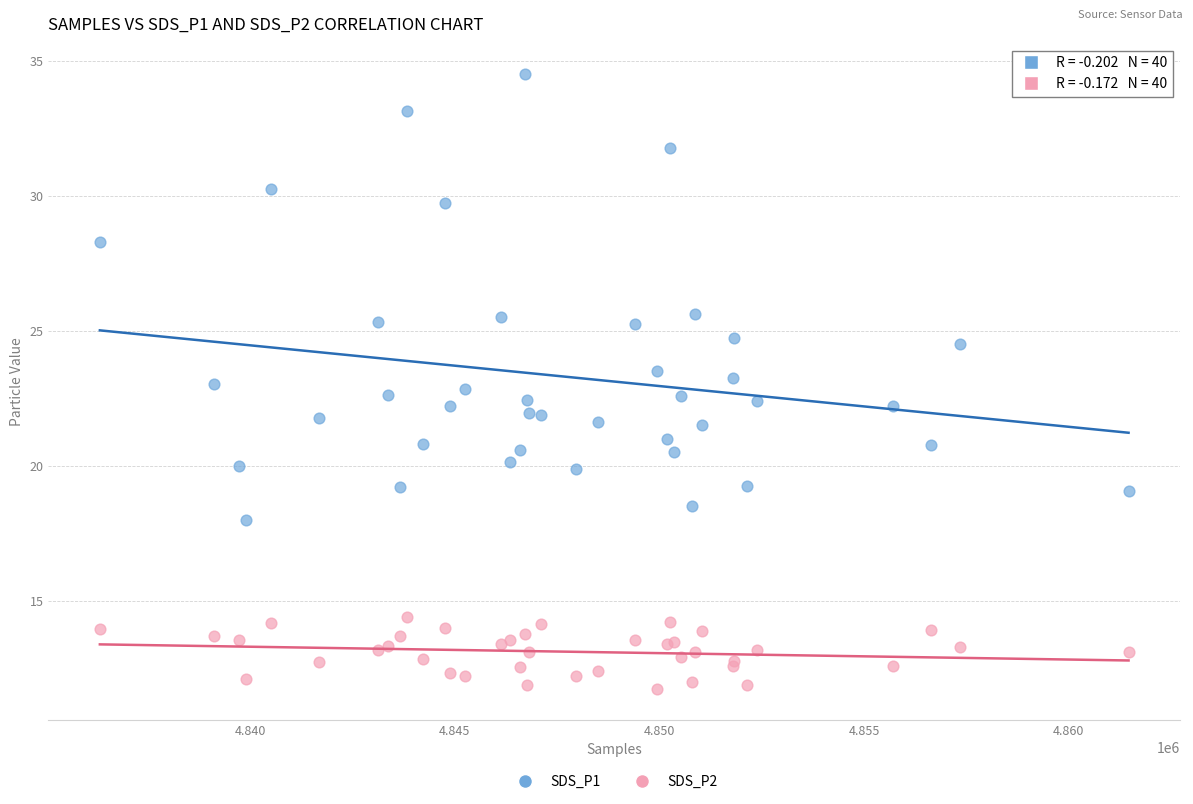

Which series has the widest spread of Y values?

SDS_P1